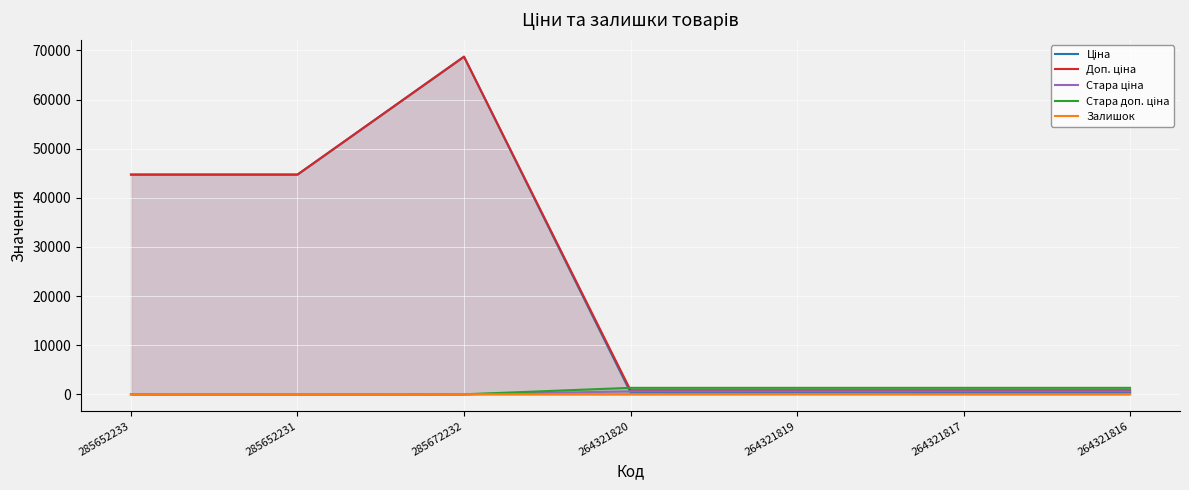

True or false: Залишок has a value of 7.0 at 285672232.

False